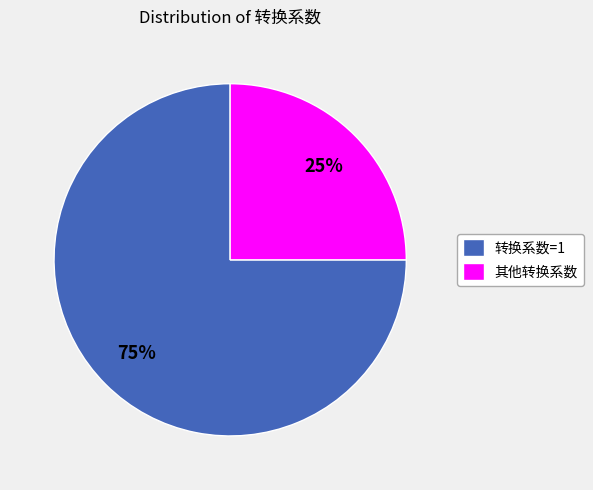

Which slice is the smallest?

其他转换系数